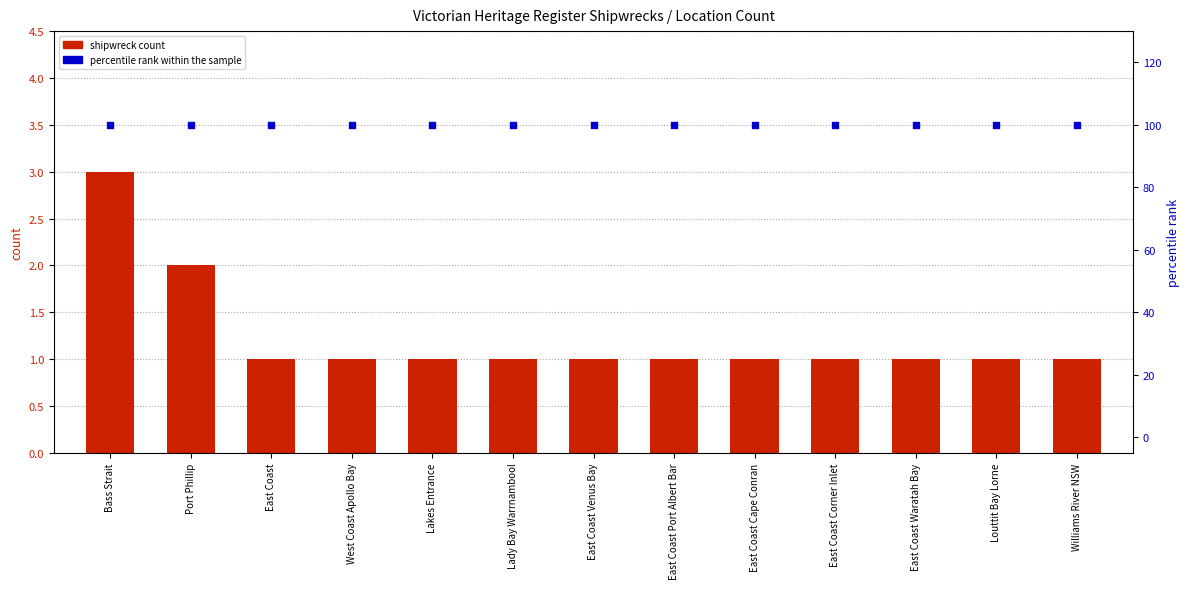

What is the total value across all series at East Coast Waratah Bay?

101